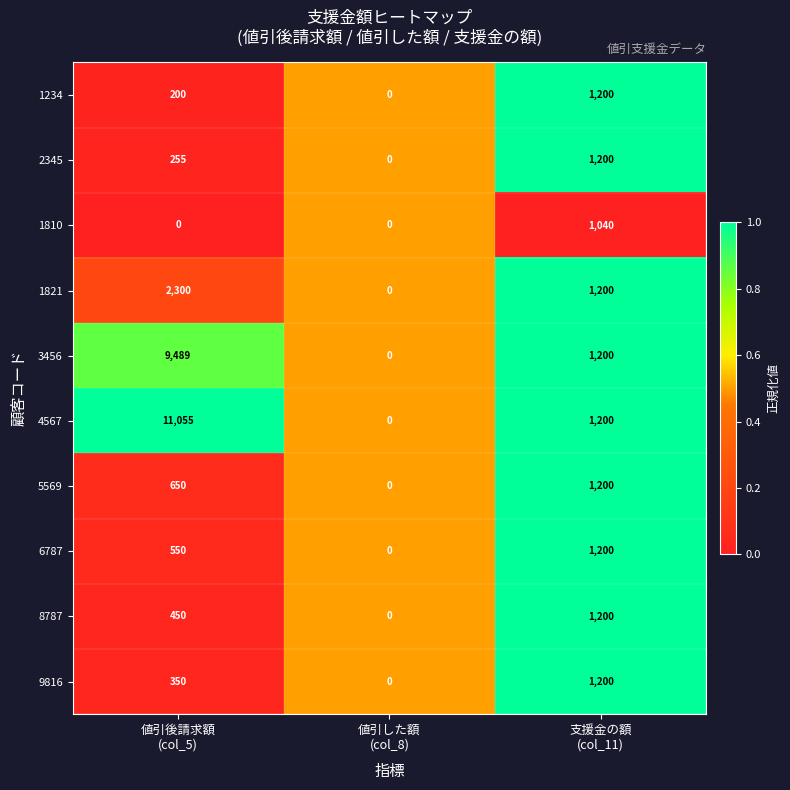

How many 2345 values are between 0 and 1200?

3